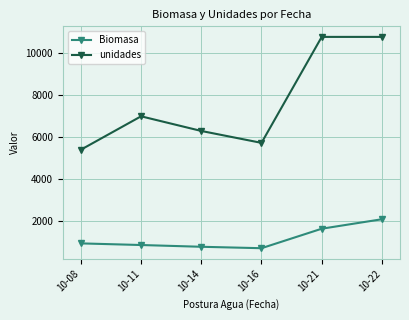

The unidades series shows 19124.7 at 10-22. True or false?

False